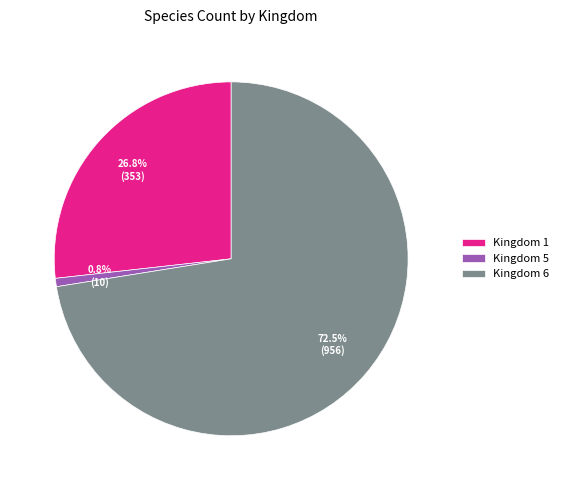

How many segments does this pie chart have?

3